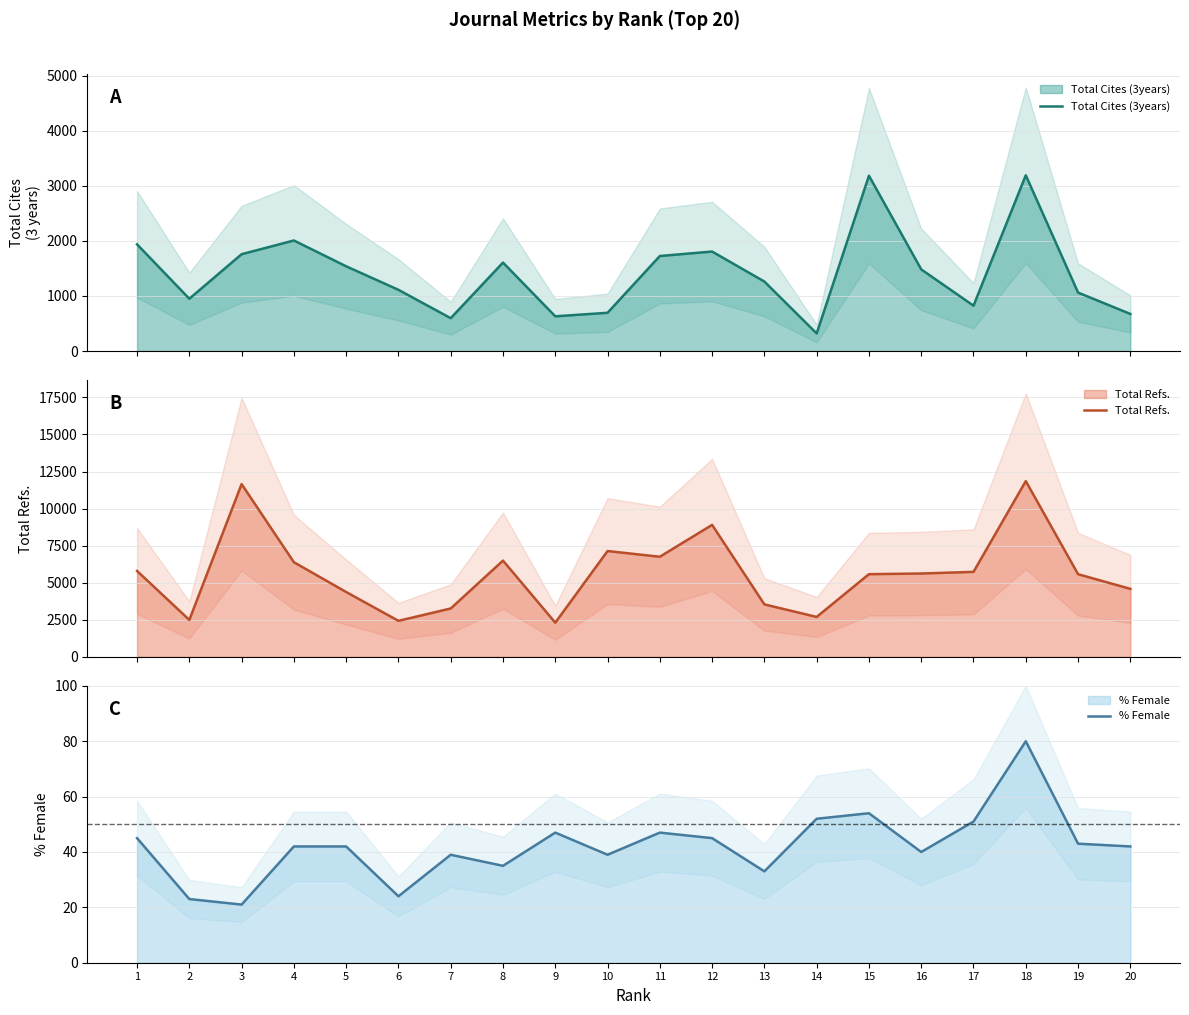

How many values in the Total Cites (3years) series exceed 1483?

9